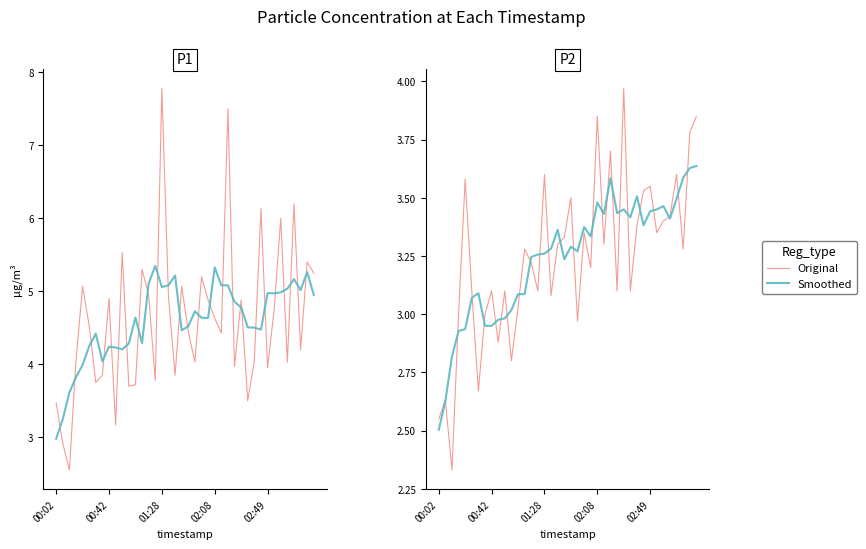

In Original, how many points are lower than both neighbors (excluding endpoints)?

13